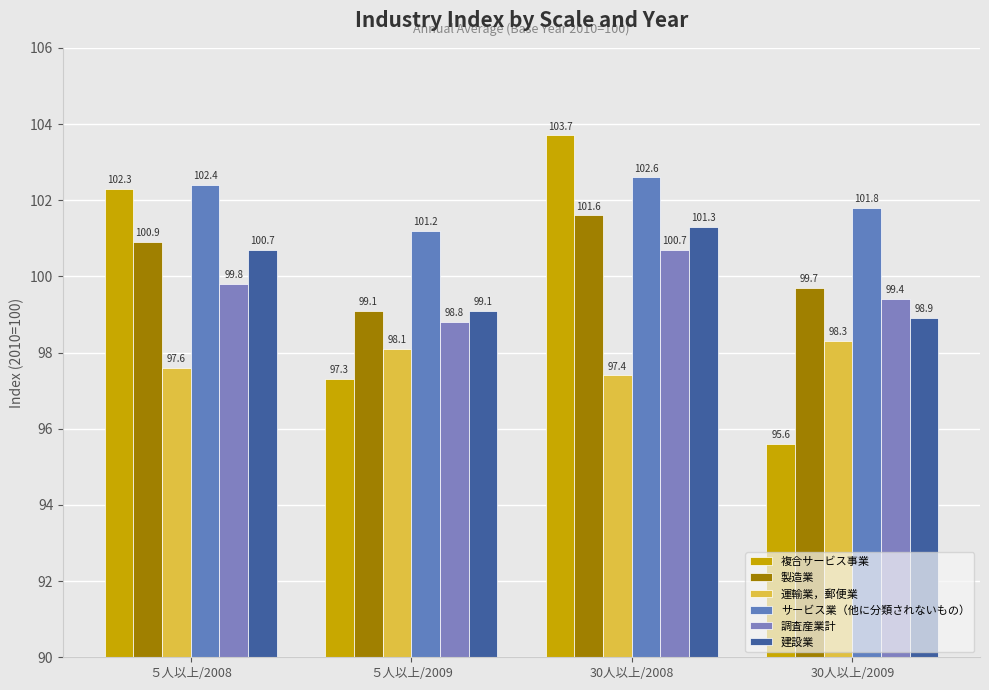

Does the chart contain any negative values?

No